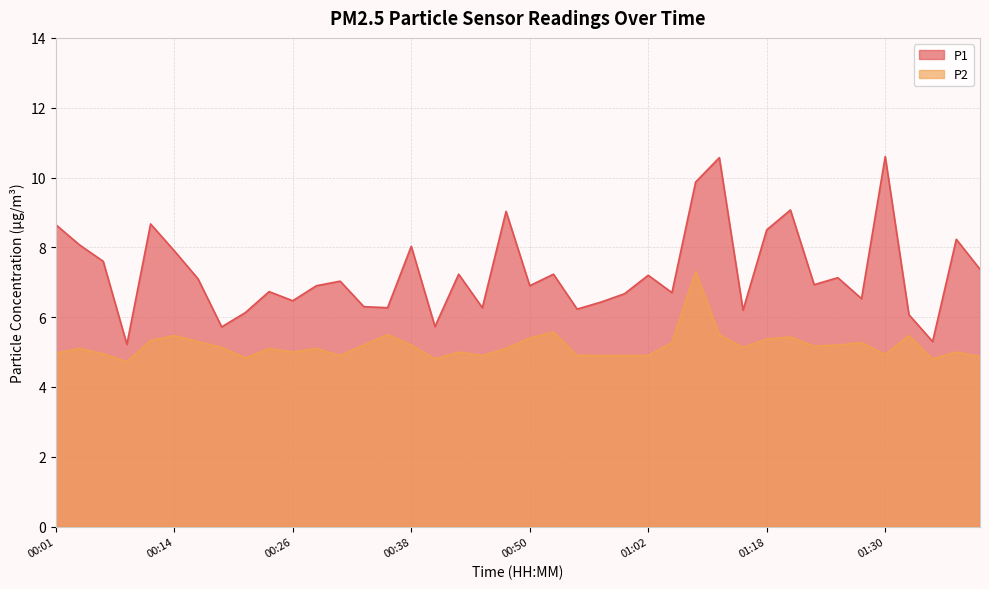

The value of P1 at 00:48 is 2.4. True or false?

False